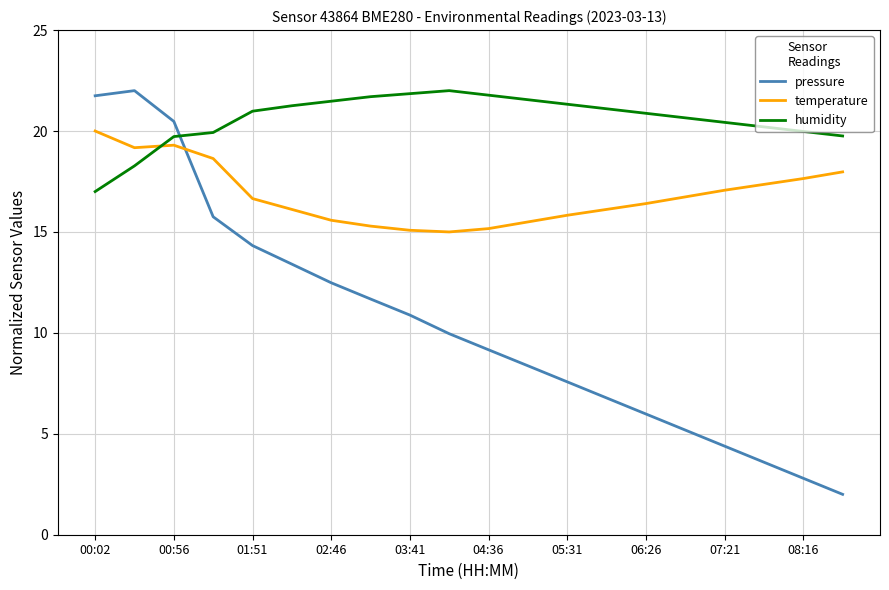

What is the difference between the maximum and minimum values in the temperature series?

5.0